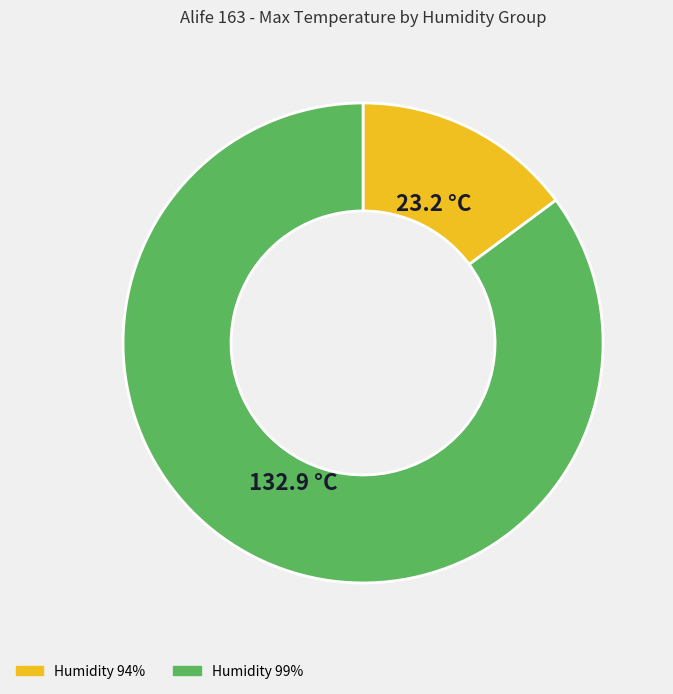

How many slices are in this pie chart?

2